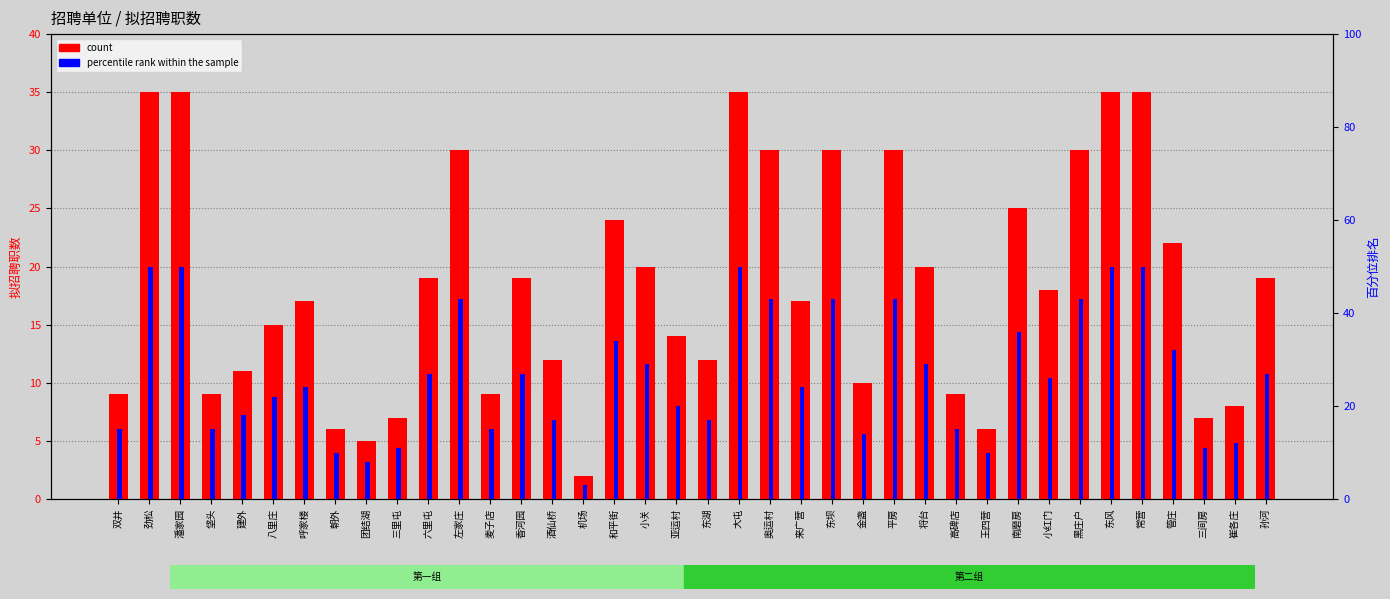

What is the value of the count bar at the 5th from the left?

11